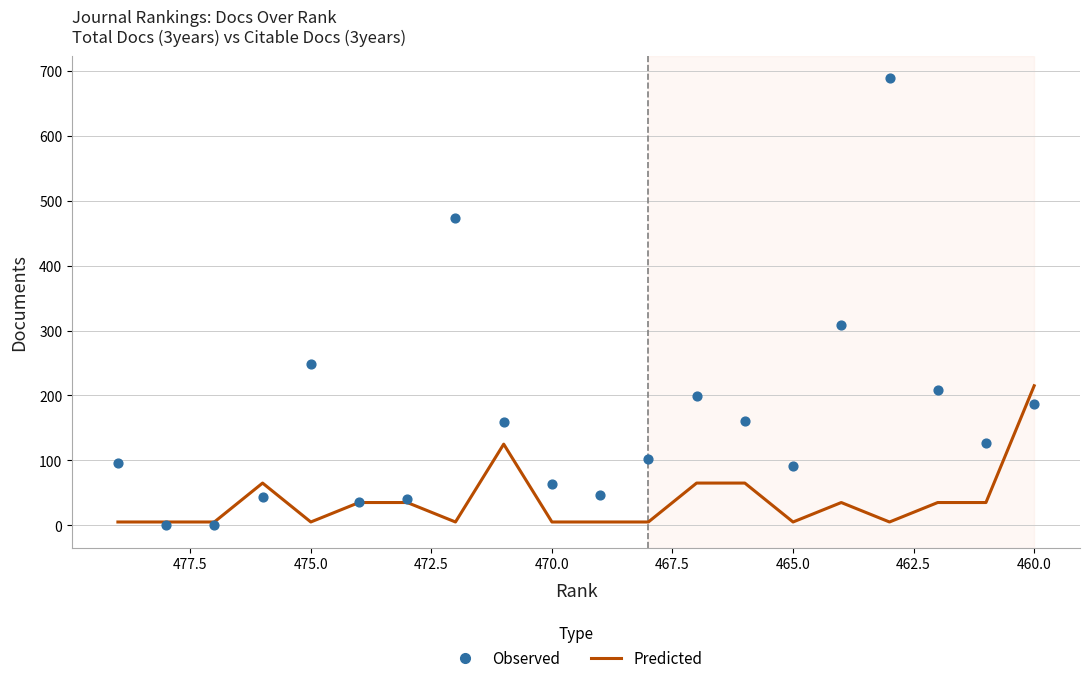

Which series contains the highest Y value?

Observed